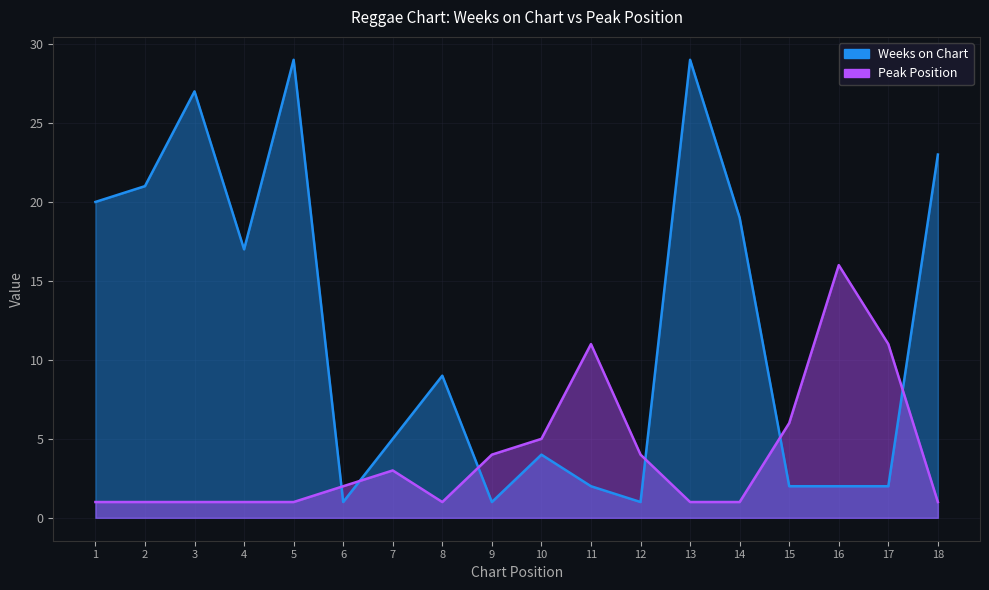

Which series has the widest spread of values?

Weeks on Chart